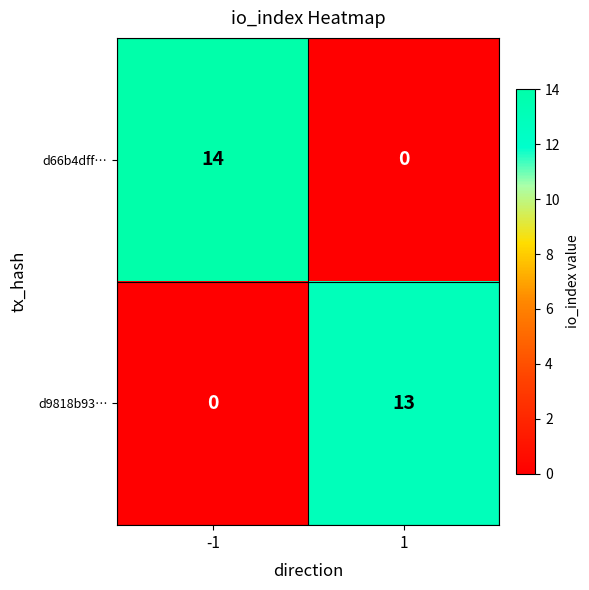

What is the total value across all series at -1?

14